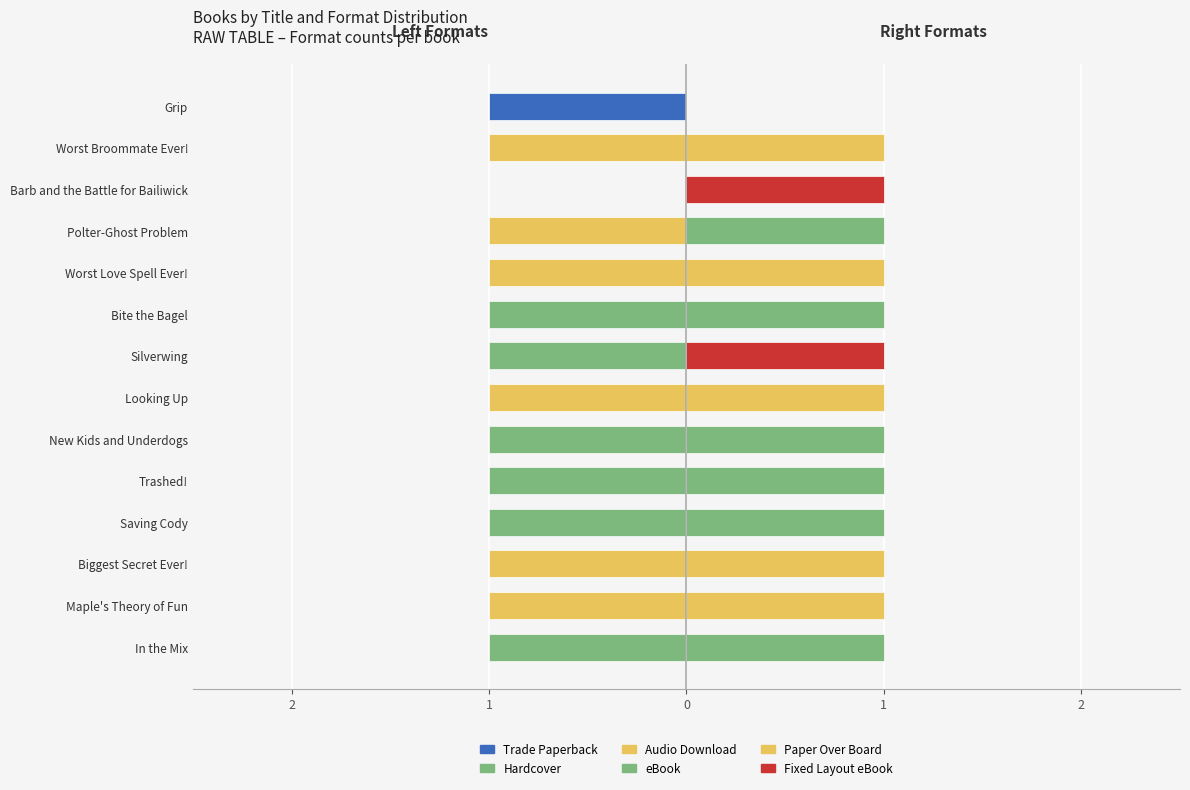

What is the lowest value of the Trade Paperback series?

-1